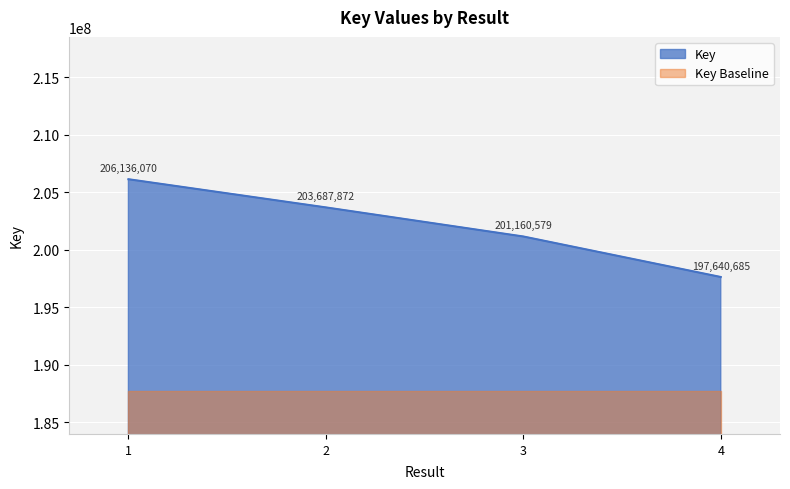

What is the difference between the maximum and minimum values?

8495385